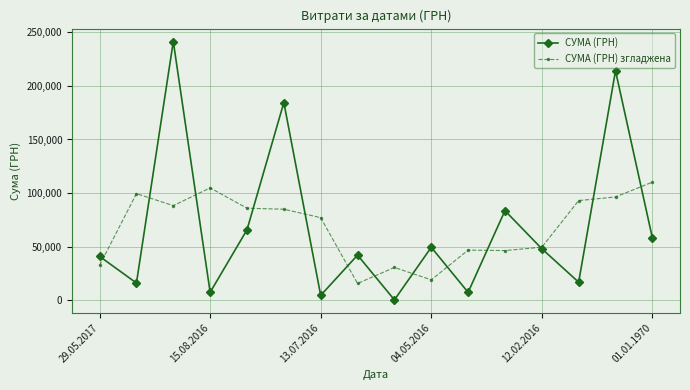

Count the number of categories in the chart.

16